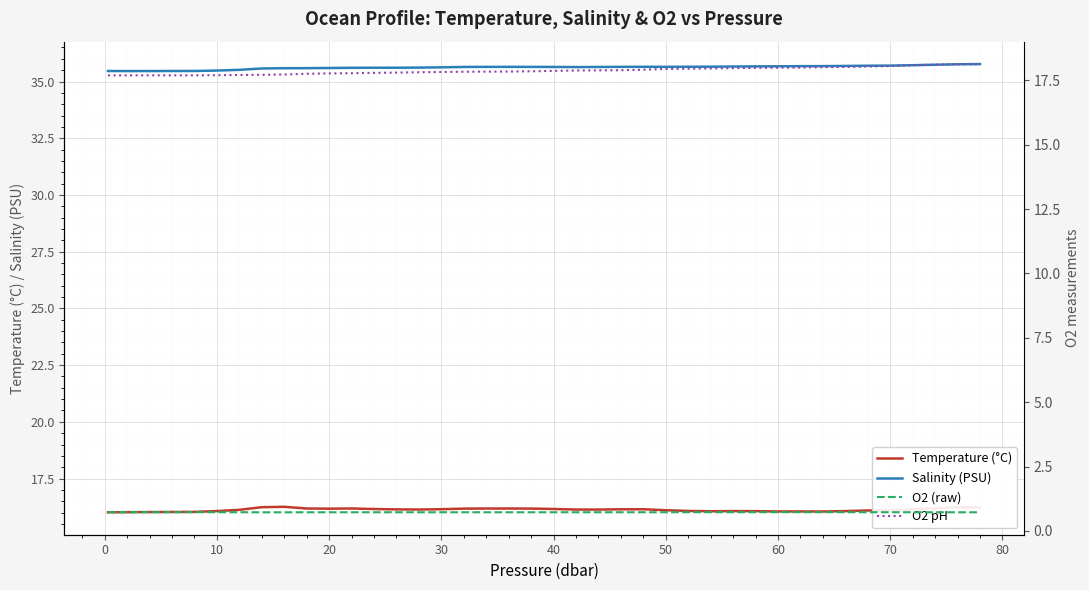

What is the maximum value for Salinity (PSU)?

35.8